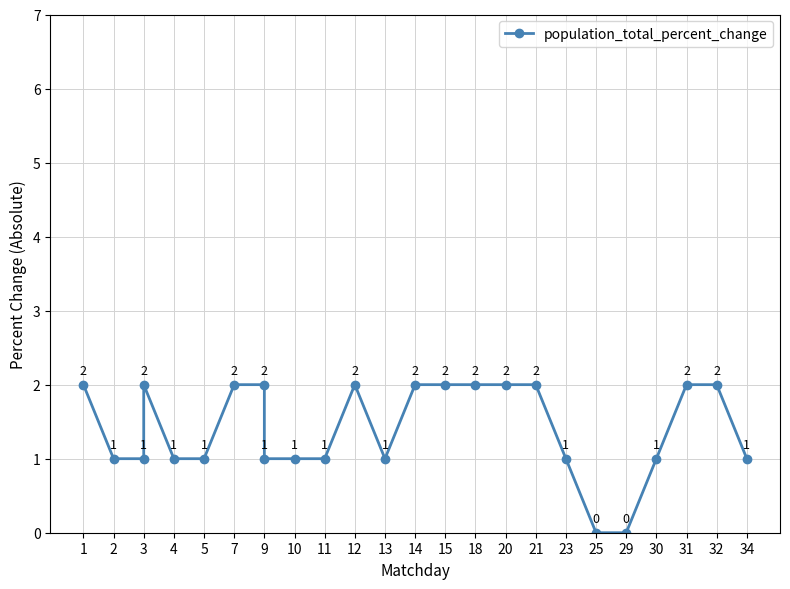

The chart shows a value of 1 at 3. True or false?

True